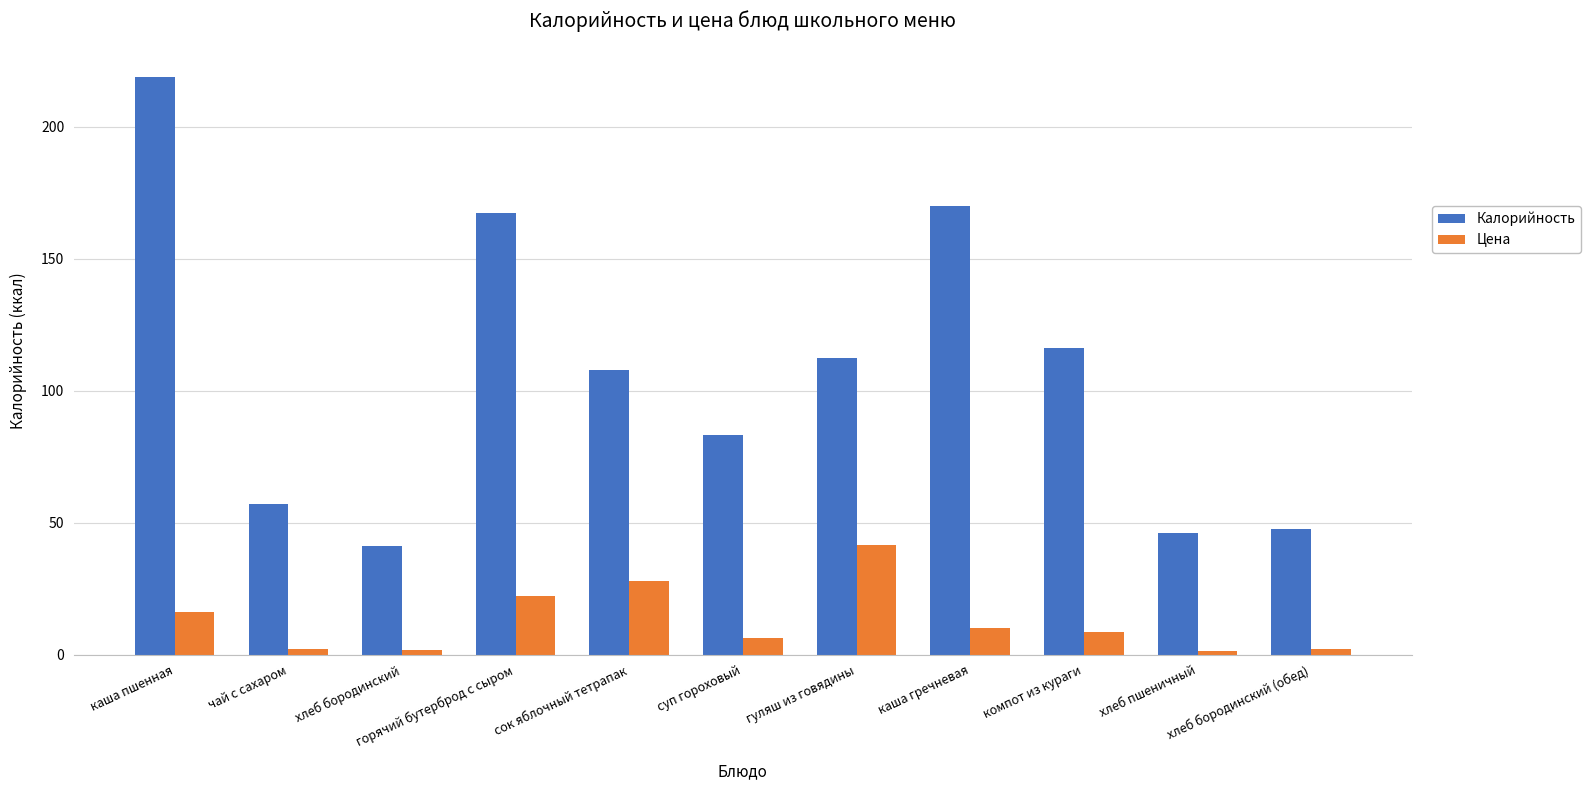

Which category has the highest value in the Калорийность series?

каша пшенная